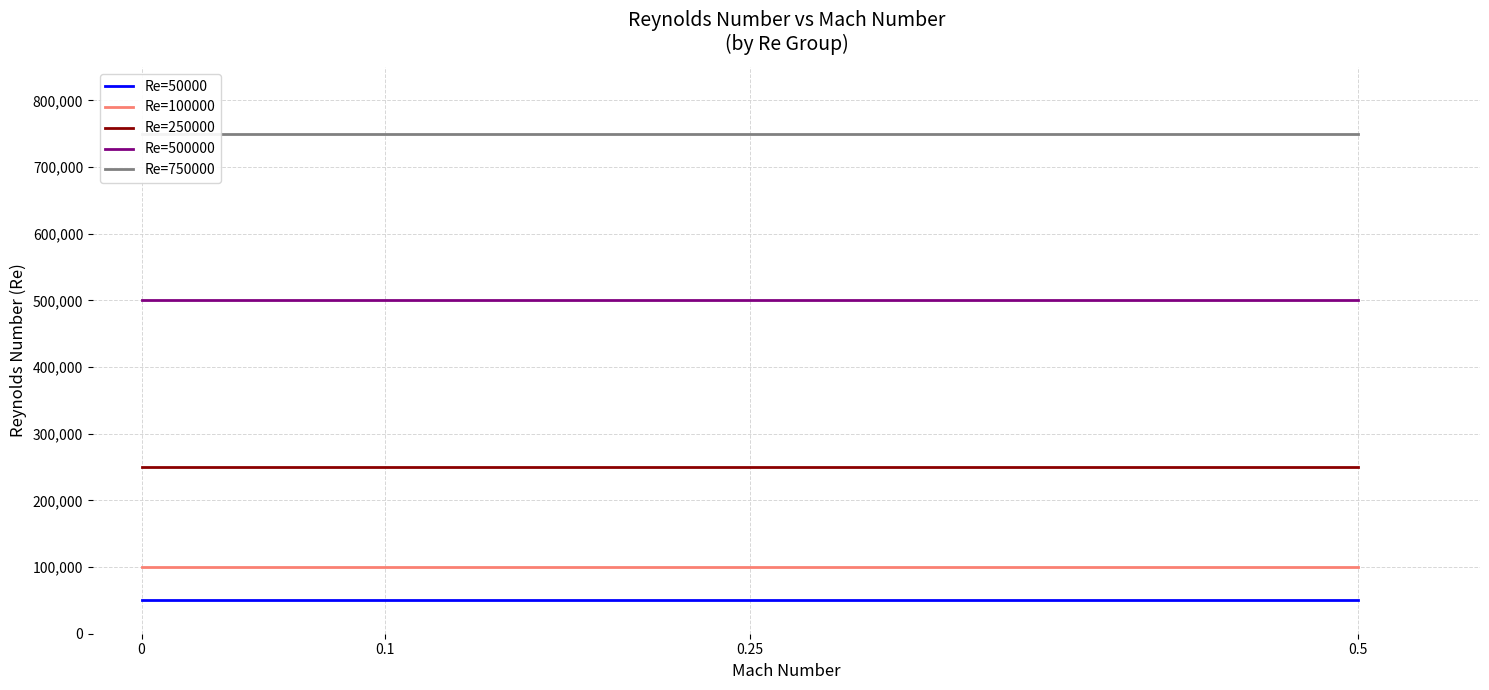

Is the value of Re=50000 at 0.5 greater than the value of Re=250000 at 0.5?

No